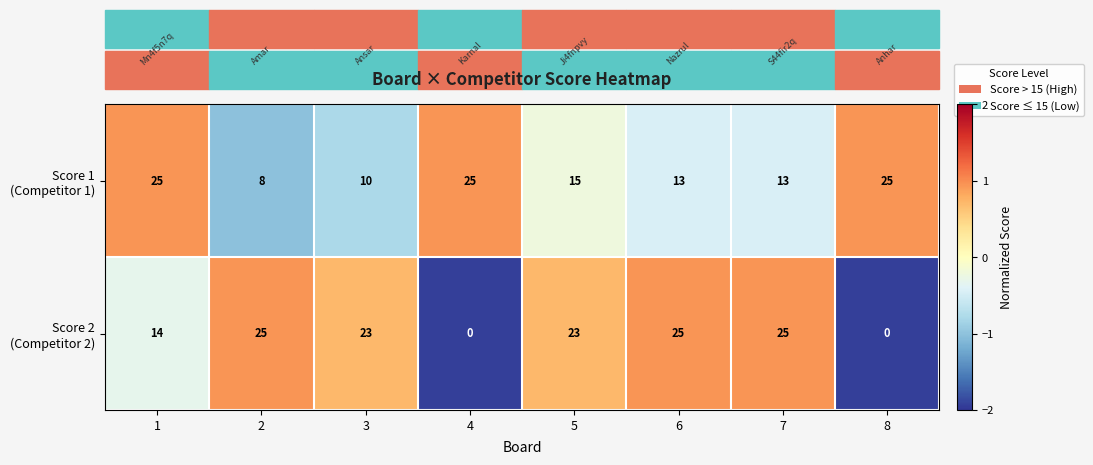

What is the spread (max minus min) of values at 6?

12